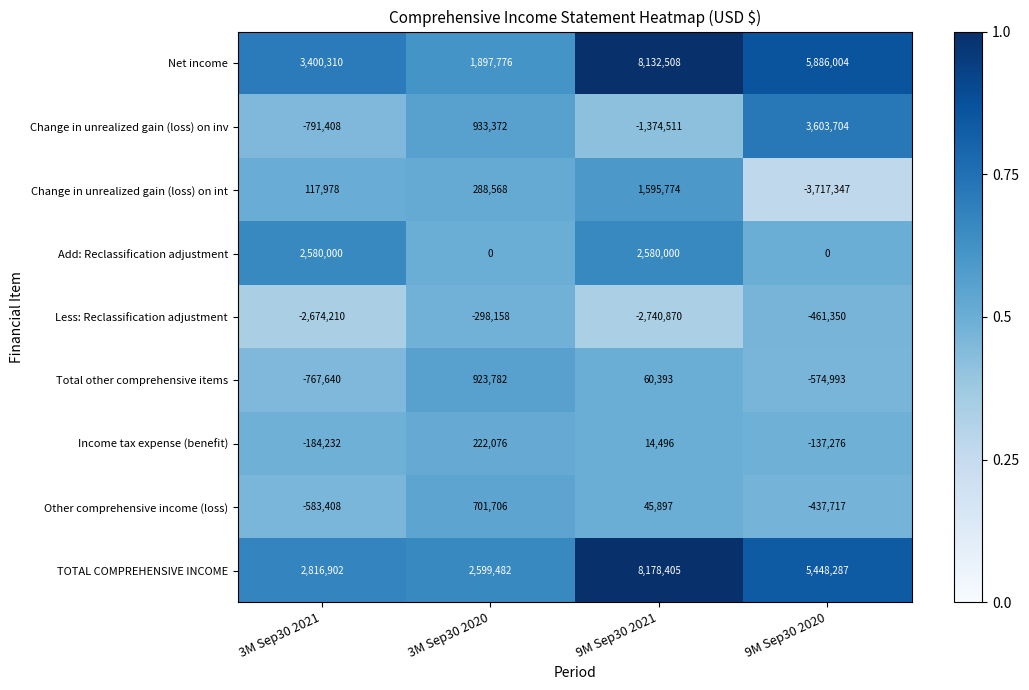

What is the average value of the Add: Reclassification adjustment series?

1290000